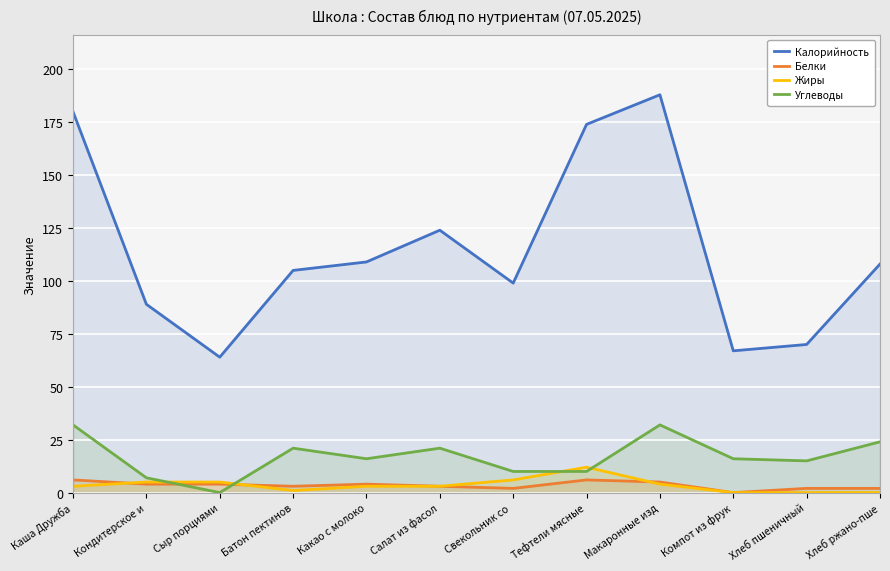

What is the greatest value displayed?

188